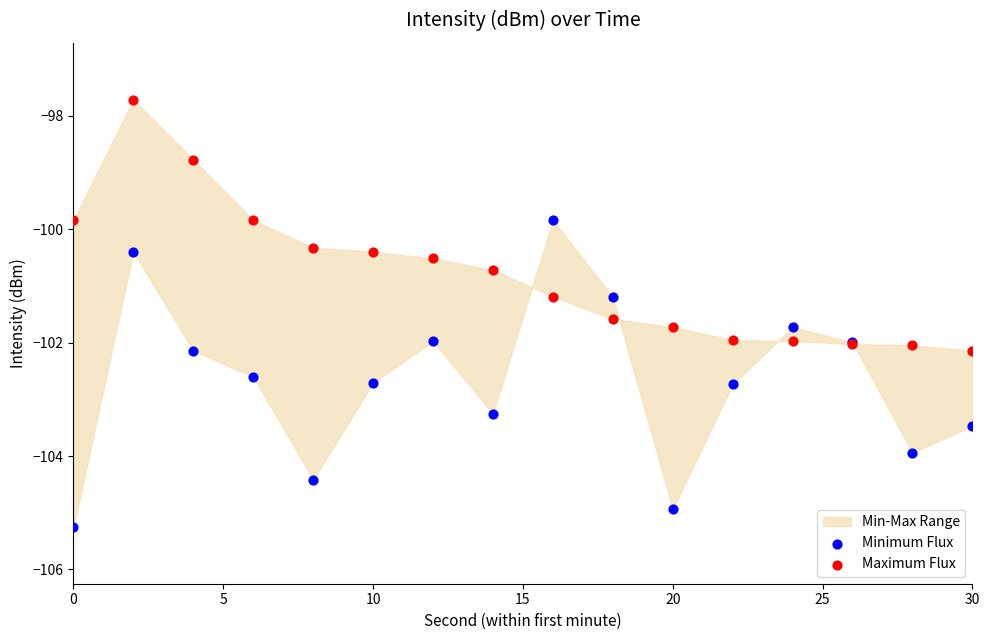

In the Maximum Flux series, what Y value is closest to -99?

-98.8